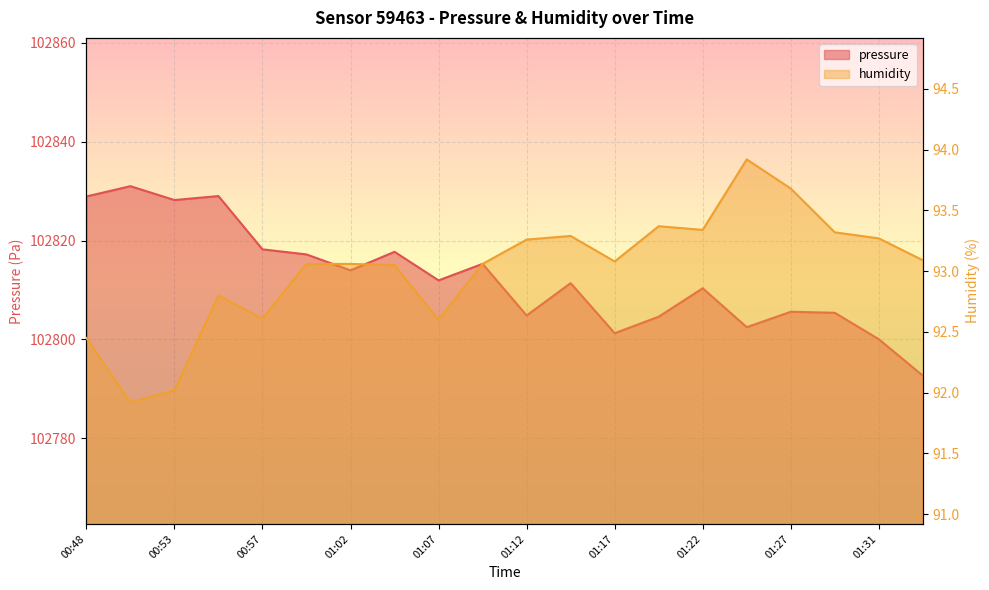

What is the label of the 1st point from the right?

01:34